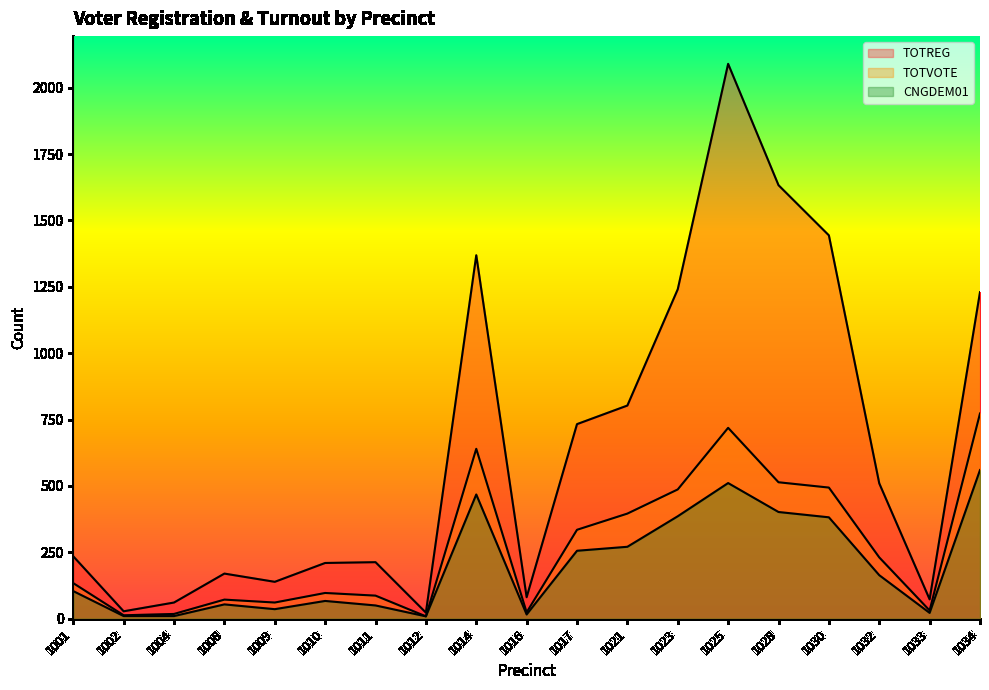

List the series in order of their peak value, lowest first.

CNGDEM01, TOTVOTE, TOTREG